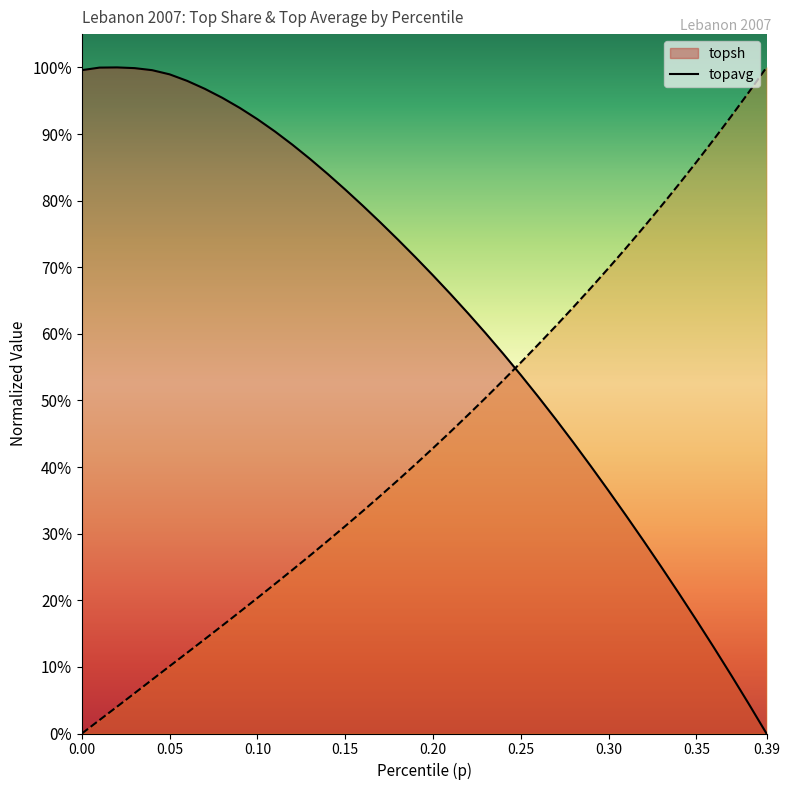

How many lines are shown in the chart?

2